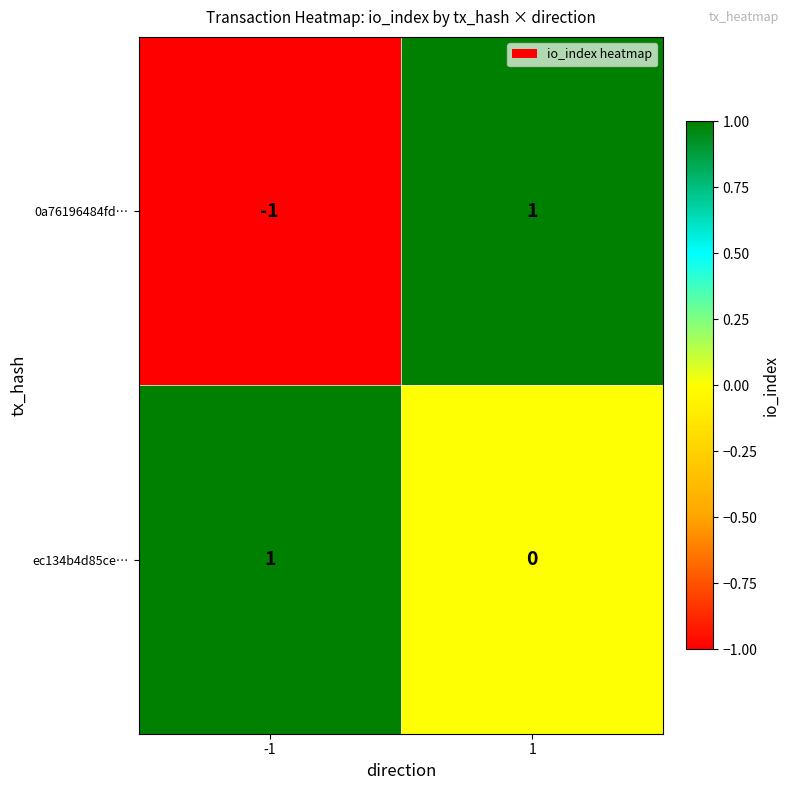

Between -1 and 1, which series saw the biggest shift?

0a76196484fd…